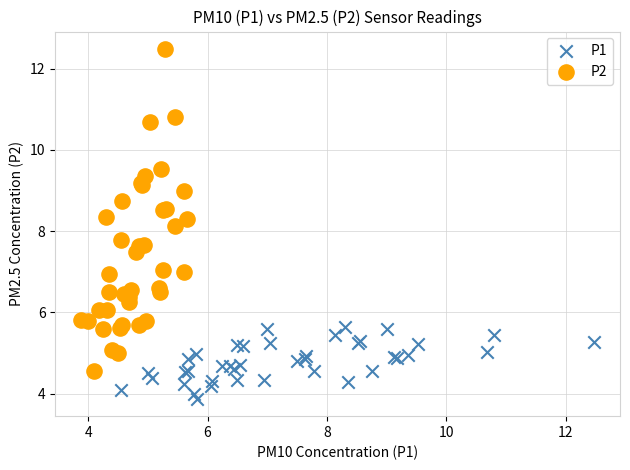

Which series contains the lowest Y value?

P1